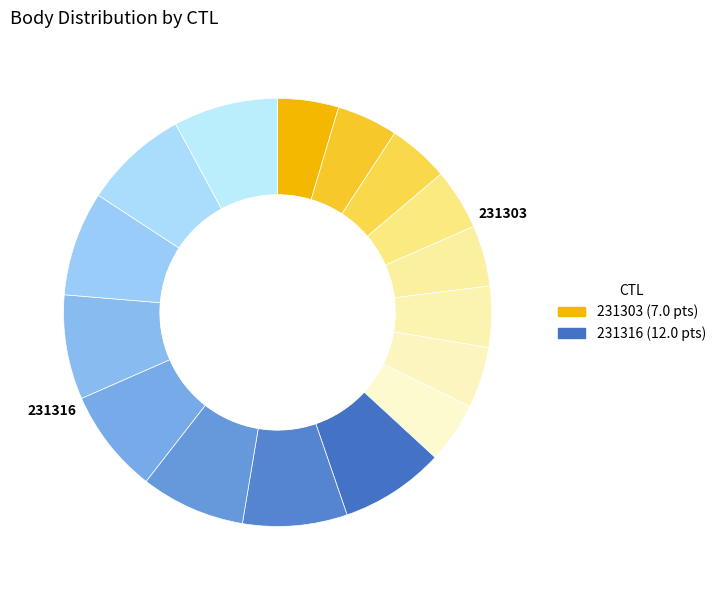

How many slices are in this pie chart?

16